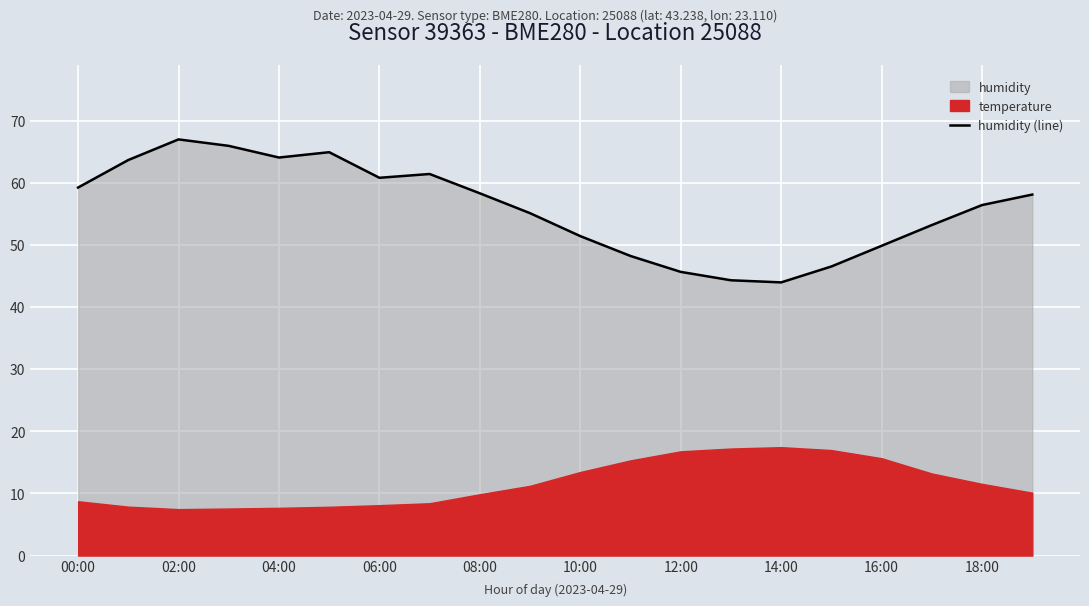

What is the minimum value for humidity (line)?

44.0